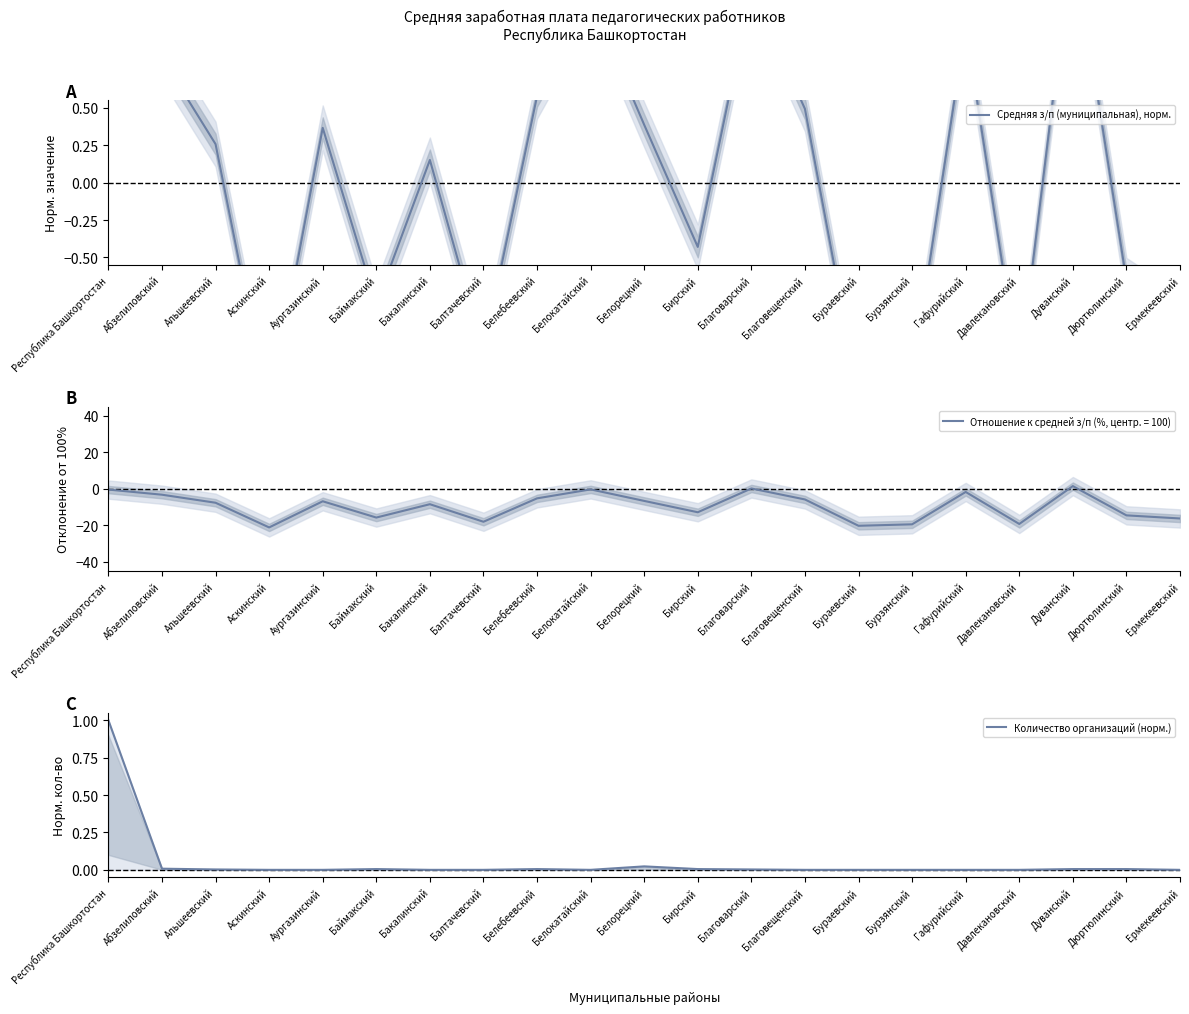

True or false: Средняя з/п (муниципальная), норм. has a value of -1.4 at Бураевский.

True